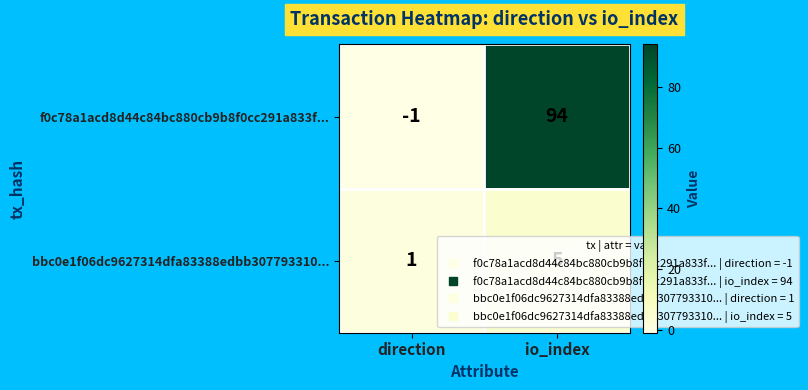

How many categories are shown in the chart?

2